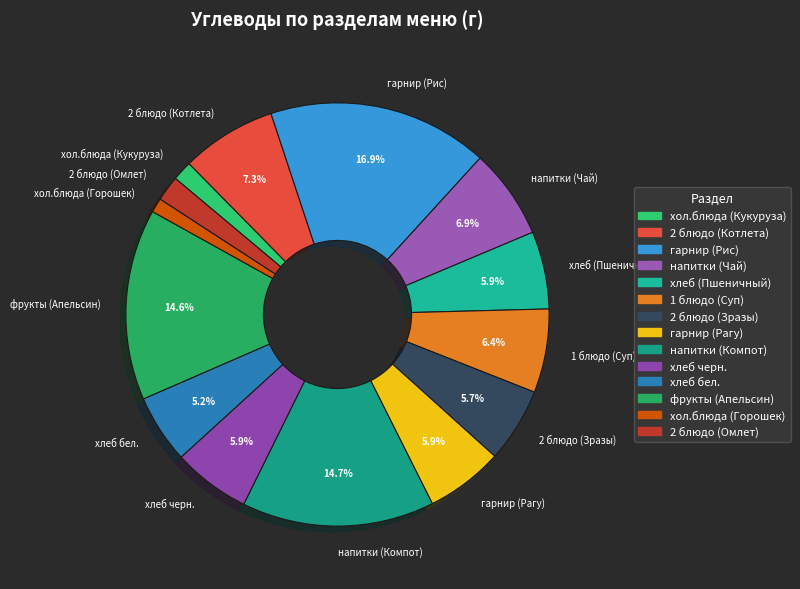

True or false: гарнир (Рис) accounts for 17% of the total.

True